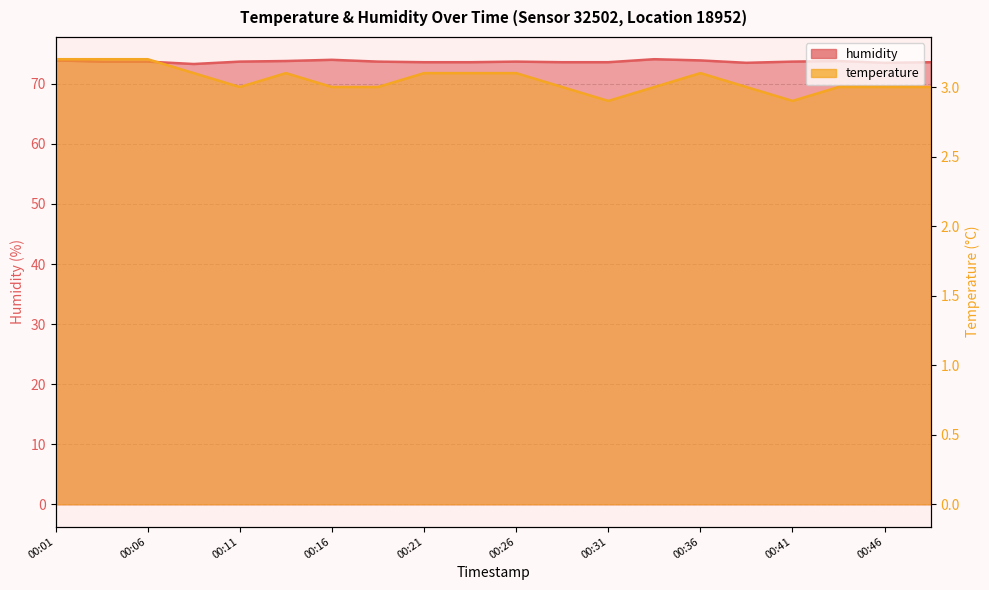

True or false: temperature has a value of 1.3 at 00:21.

False